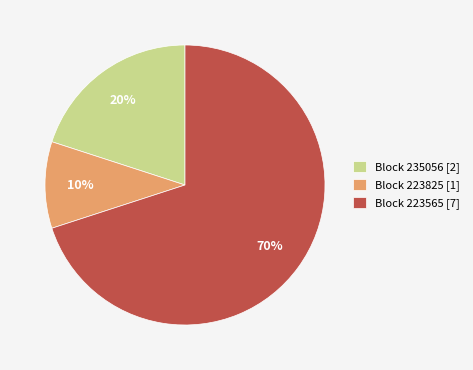

Rank the categories by value from lowest to highest.

Block 223825 [1], Block 235056 [2], Block 223565 [7]